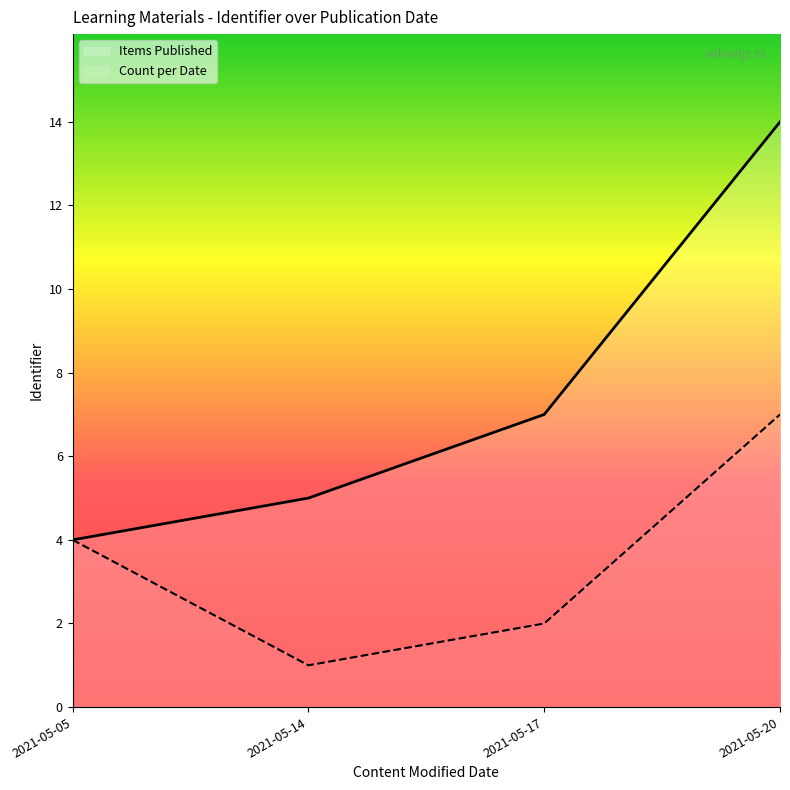

Where is the first local minimum for Count per Date?

2021-05-14